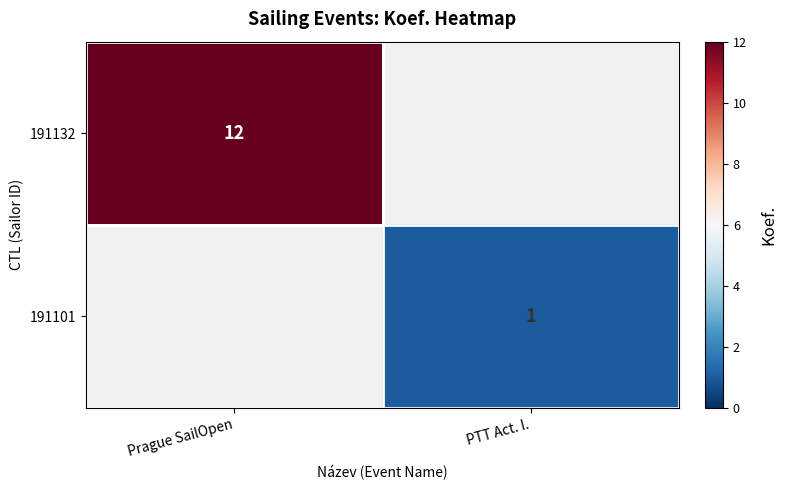

The 191132 series shows 12 at Prague SailOpen. True or false?

True